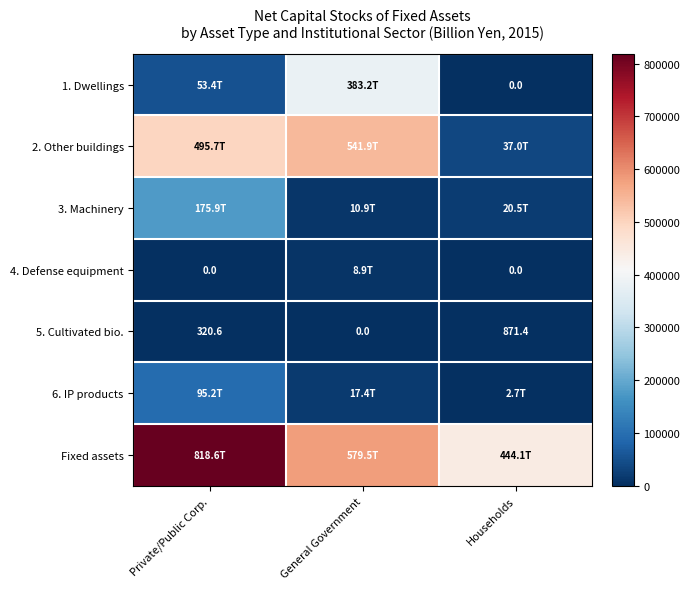

What is the highest value of the 5. Cultivated bio. series?

871.4